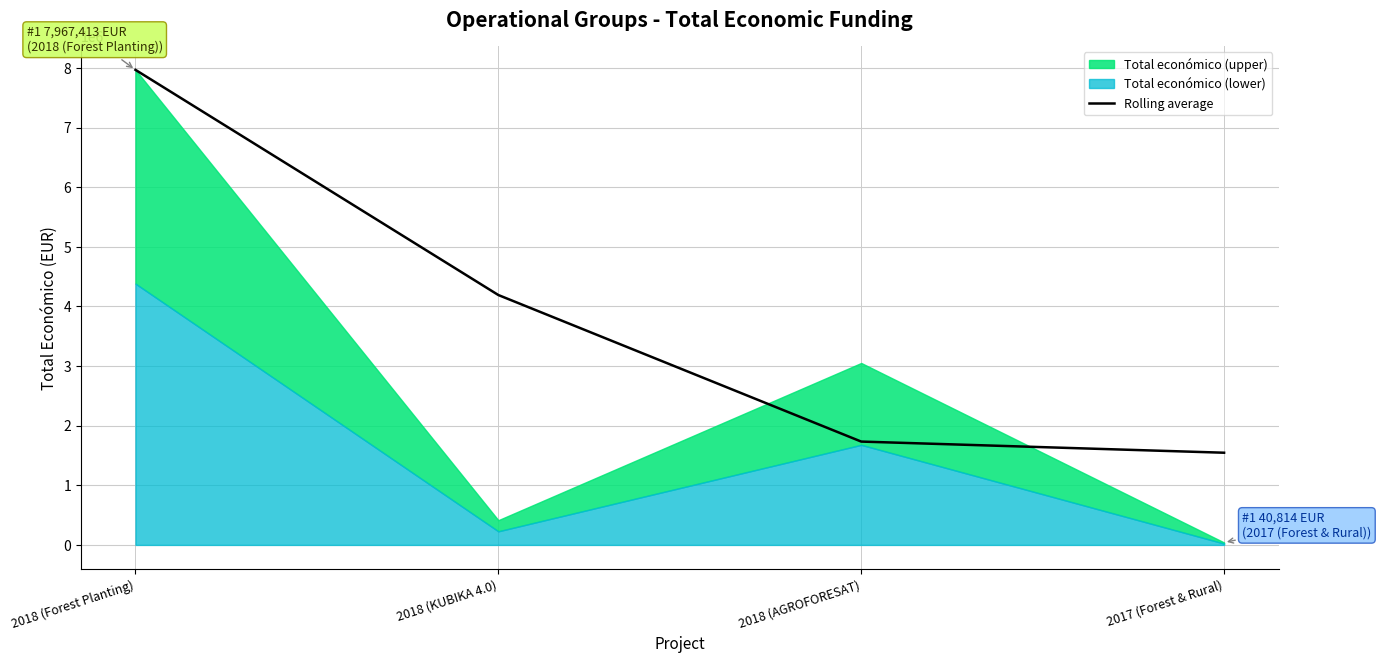

What is the average value?

3859471.9